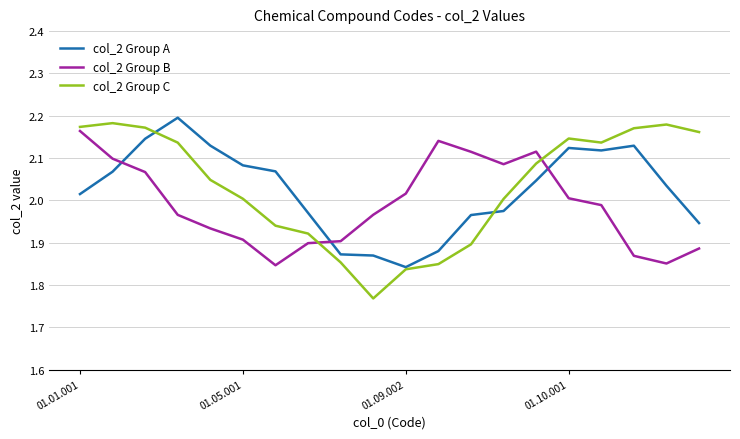

Which series ends up on top after the final intersection of col_2 Group B and col_2 Group C?

col_2 Group C